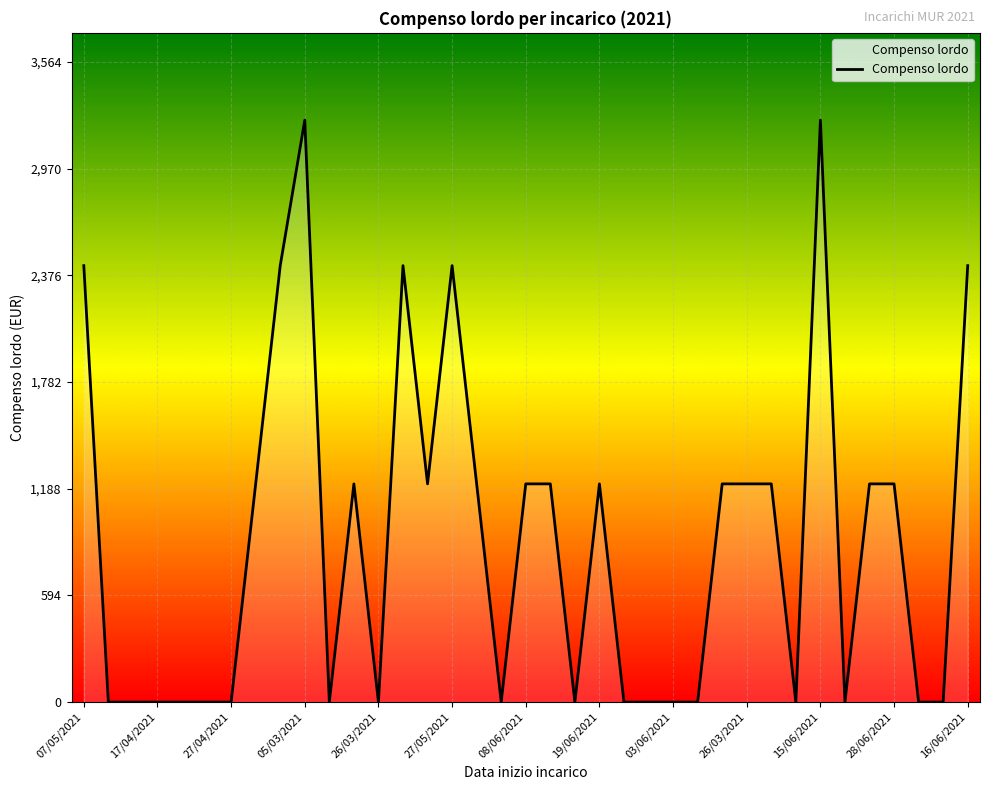

What is the difference between the maximum and minimum values?

3240